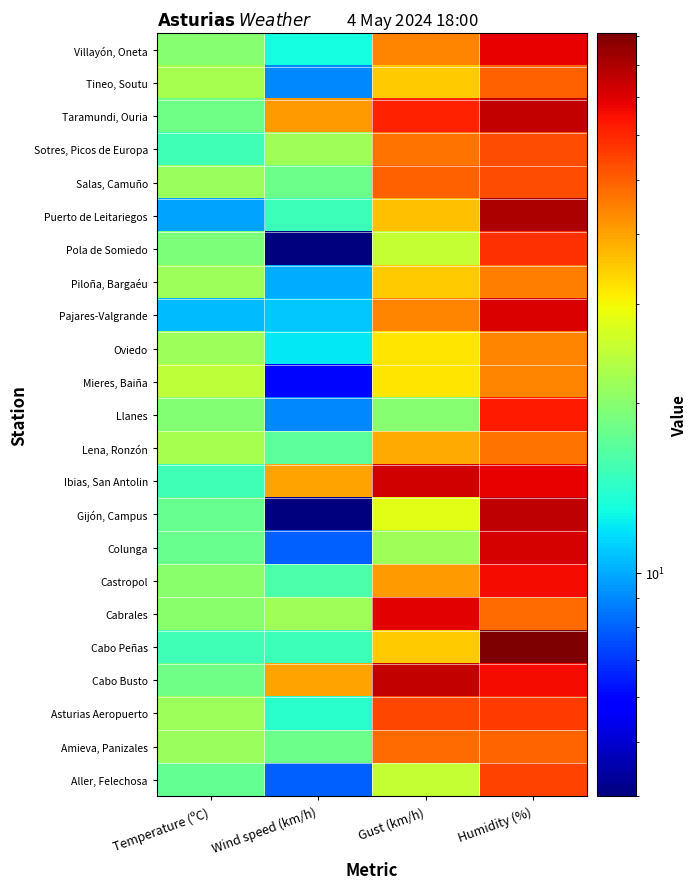

Reading left to right, extract all data points from this chart.

Aller, Felechosa: Temperature (ºC)=17.5	Wind speed (km/h)=8.0	Gust (km/h)=25.0	Humidity (%)=55.0
Amieva, Panizales: Temperature (ºC)=21.5	Wind speed (km/h)=18.0	Gust (km/h)=48.0	Humidity (%)=49.0
Asturias Aeropuerto: Temperature (ºC)=21.7	Wind speed (km/h)=14.0	Gust (km/h)=54.0	Humidity (%)=56.0
Cabo Busto: Temperature (ºC)=18.2	Wind speed (km/h)=40.0	Gust (km/h)=75.0	Humidity (%)=66.0
Cabo Peñas: Temperature (ºC)=15.2	Wind speed (km/h)=15.0	Gust (km/h)=35.0	Humidity (%)=91.0
Cabrales: Temperature (ºC)=20.1	Wind speed (km/h)=22.0	Gust (km/h)=69.0	Humidity (%)=48.0
Castropol: Temperature (ºC)=20.1	Wind speed (km/h)=16.0	Gust (km/h)=41.0	Humidity (%)=66.0
Colunga: Temperature (ºC)=17.8	Wind speed (km/h)=8.0	Gust (km/h)=22.0	Humidity (%)=72.0
Gijón, Campus: Temperature (ºC)=17.7	Wind speed (km/h)=4.0	Gust (km/h)=28.0	Humidity (%)=76.0
Ibias, San Antolin: Temperature (ºC)=15.3	Wind speed (km/h)=40.0	Gust (km/h)=73.0	Humidity (%)=68.0
Lena, Ronzón: Temperature (ºC)=22.6	Wind speed (km/h)=17.0	Gust (km/h)=39.0	Humidity (%)=47.0
Llanes: Temperature (ºC)=19.7	Wind speed (km/h)=9.0	Gust (km/h)=20.0	Humidity (%)=63.0
Mieres, Baiña: Temperature (ºC)=24.5	Wind speed (km/h)=6.0	Gust (km/h)=32.0	Humidity (%)=44.0
Oviedo: Temperature (ºC)=21.7	Wind speed (km/h)=12.0	Gust (km/h)=32.0	Humidity (%)=44.0
Pajares-Valgrande: Temperature (ºC)=10.5	Wind speed (km/h)=11.0	Gust (km/h)=44.0	Humidity (%)=71.0
Piloña, Bargaéu: Temperature (ºC)=21.8	Wind speed (km/h)=10.0	Gust (km/h)=35.0	Humidity (%)=45.0
Pola de Somiedo: Temperature (ºC)=19.1	Wind speed (km/h)=4.0	Gust (km/h)=25.0	Humidity (%)=58.0
Puerto de Leitariegos: Temperature (ºC)=9.8	Wind speed (km/h)=15.0	Gust (km/h)=36.0	Humidity (%)=80.0
Salas, Camuño: Temperature (ºC)=21.4	Wind speed (km/h)=18.0	Gust (km/h)=50.0	Humidity (%)=53.0
Sotres, Picos de Europa: Temperature (ºC)=15.3	Wind speed (km/h)=22.0	Gust (km/h)=47.0	Humidity (%)=53.0
Taramundi, Ouria: Temperature (ºC)=18.3	Wind speed (km/h)=41.0	Gust (km/h)=61.0	Humidity (%)=75.0
Tineo, Soutu: Temperature (ºC)=22.6	Wind speed (km/h)=9.0	Gust (km/h)=35.0	Humidity (%)=50.0
Villayón, Oneta: Temperature (ºC)=19.8	Wind speed (km/h)=13.0	Gust (km/h)=44.0	Humidity (%)=68.0